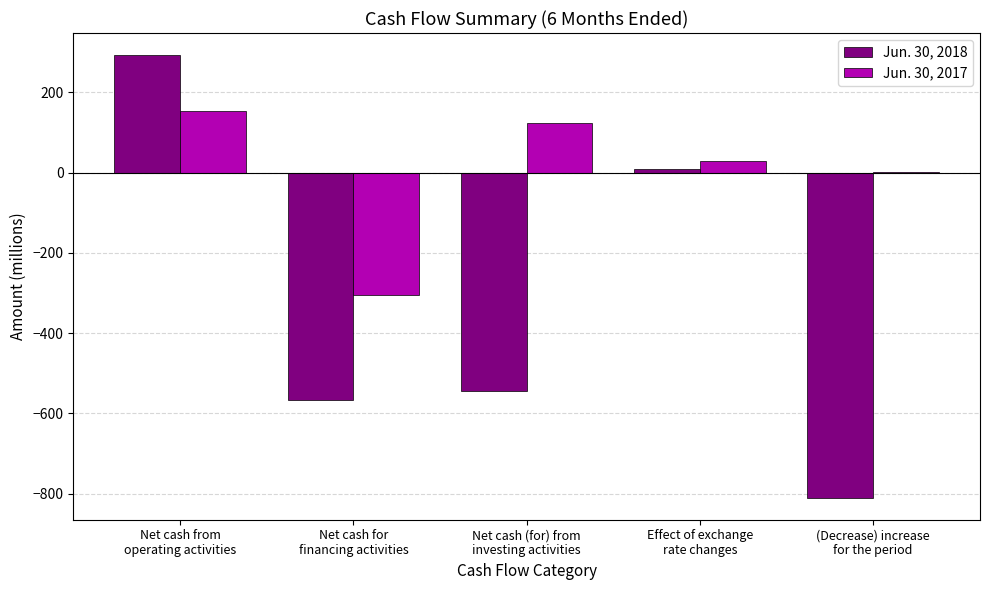

What is the maximum value shown in the chart?

293